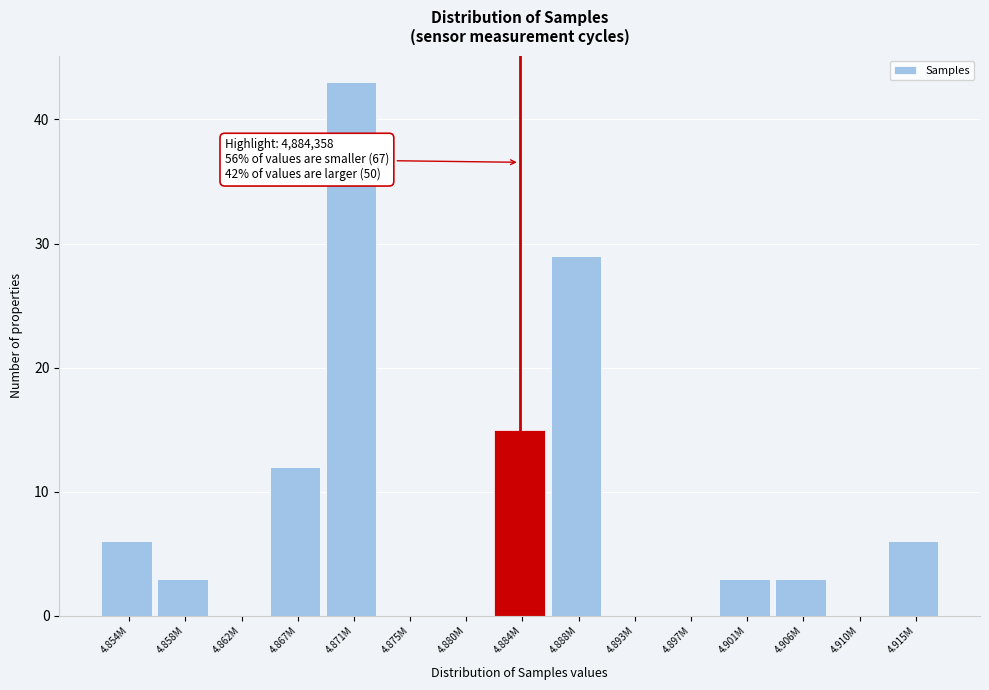

Reading left to right, list all the values displayed in this chart.

4.854M=6	4.858M=3	4.862M=0	4.867M=12	4.871M=43	4.875M=0	4.880M=0	4.884M=15	4.888M=29	4.893M=0	4.897M=0	4.901M=3	4.906M=3	4.910M=0	4.915M=6